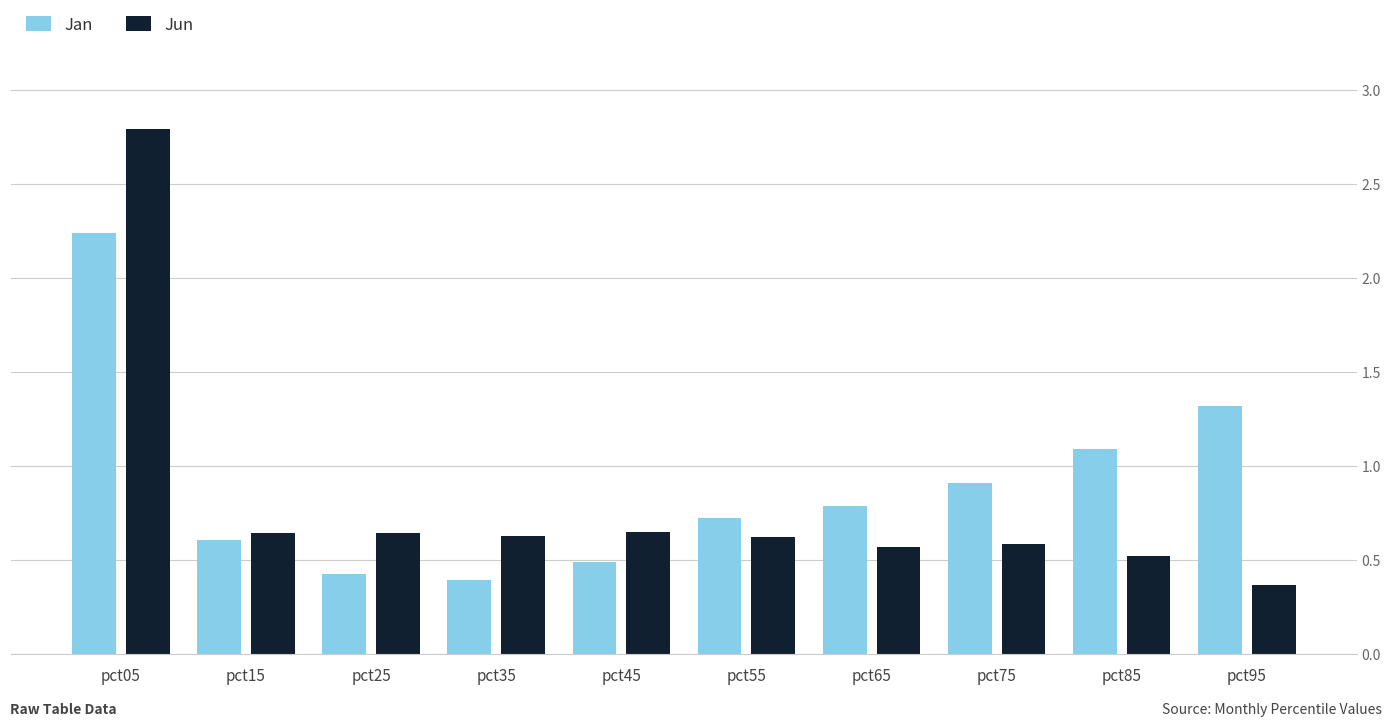

Rank the series by their maximum value, from lowest to highest.

Jan, Jun